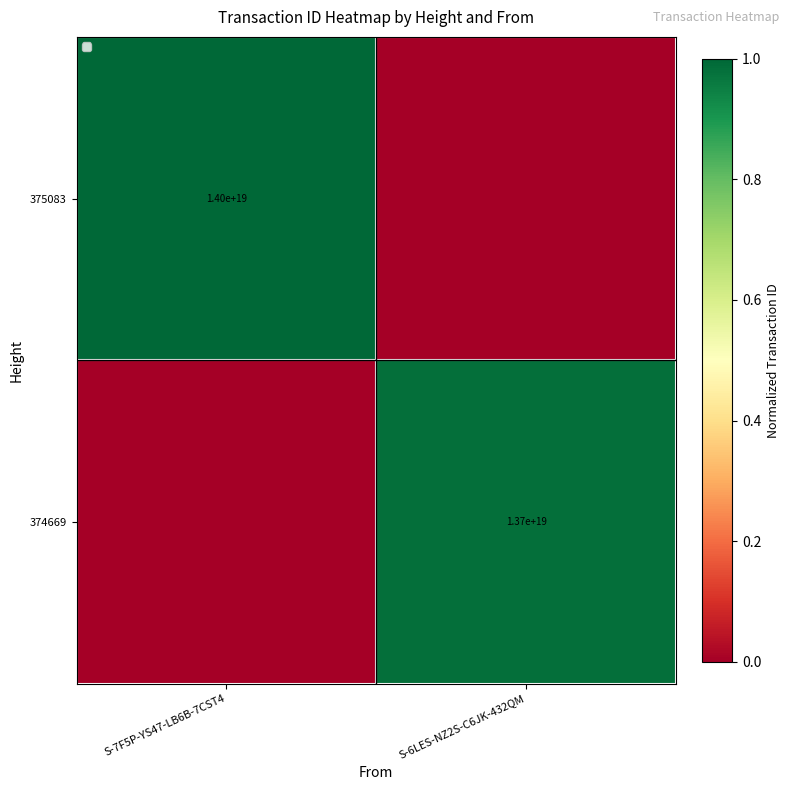

True or false: 375083 has a value of 19197944132366323712 at S-7F5P-YS47-LB6B-7CST4.

False